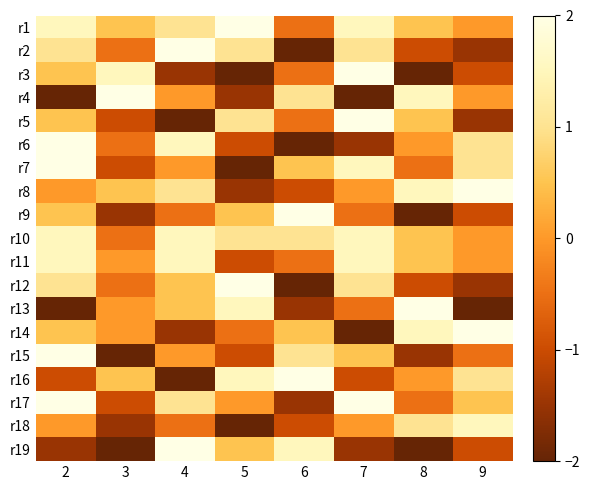

What is the total value across all series at 3?

-7.0